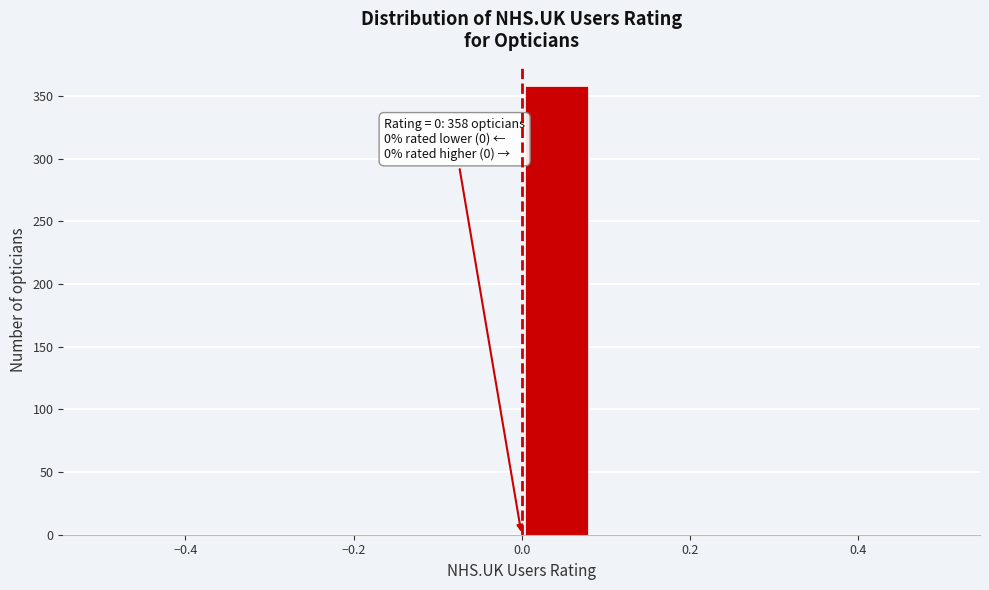

Over which range of the x-axis is the bar tallest?

0.00 to 0.08